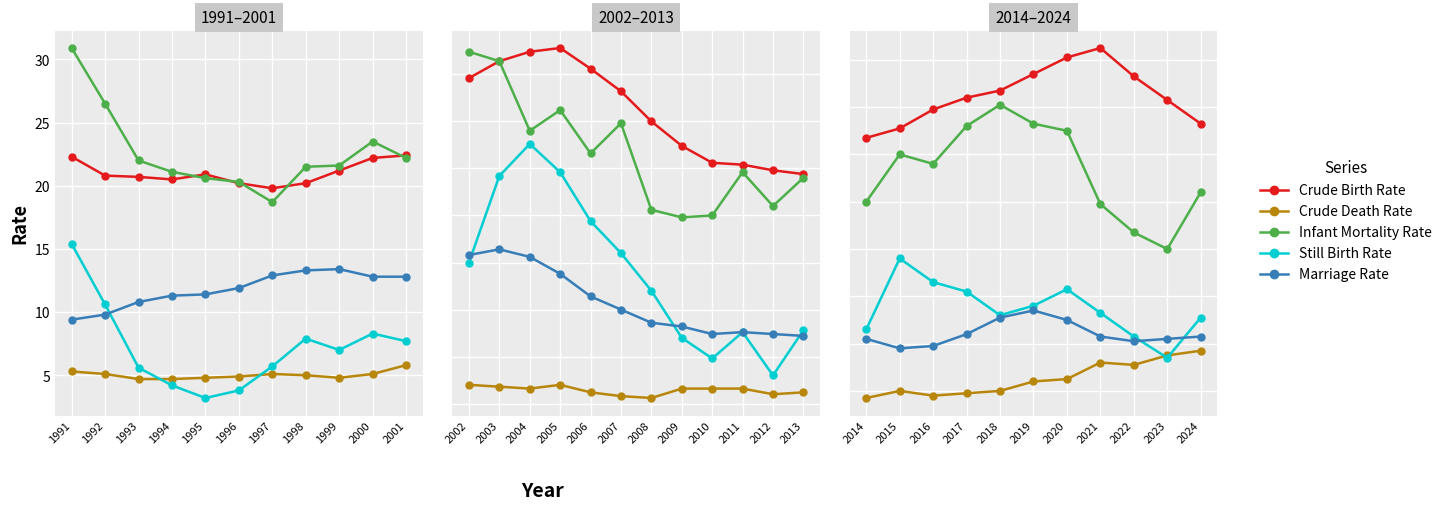

True or false: Crude Birth Rate has more than 1 interior local peaks.

False